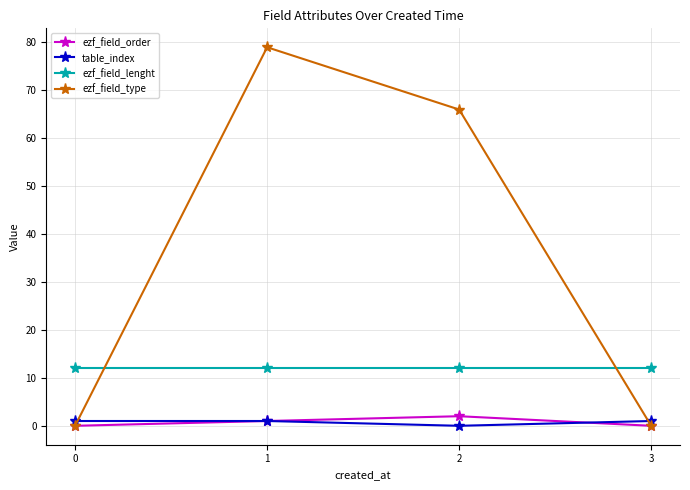

What is the difference between the highest and lowest values at 0?

12